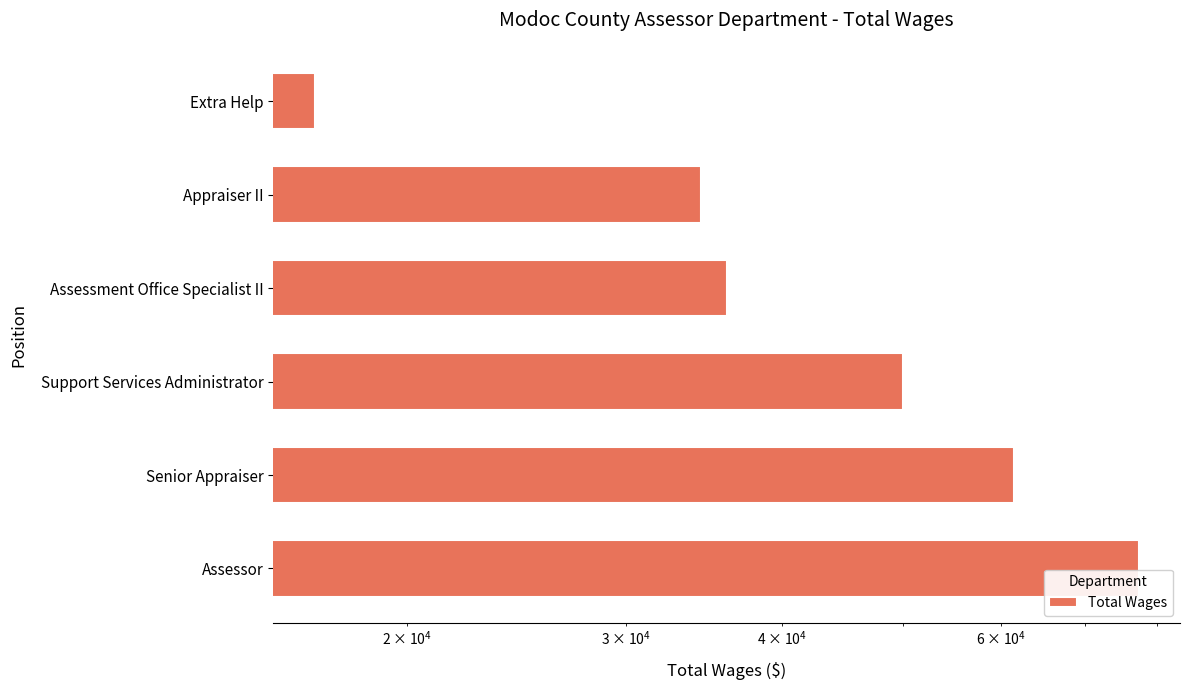

What is the value of the 3rd bar from the left?

49992